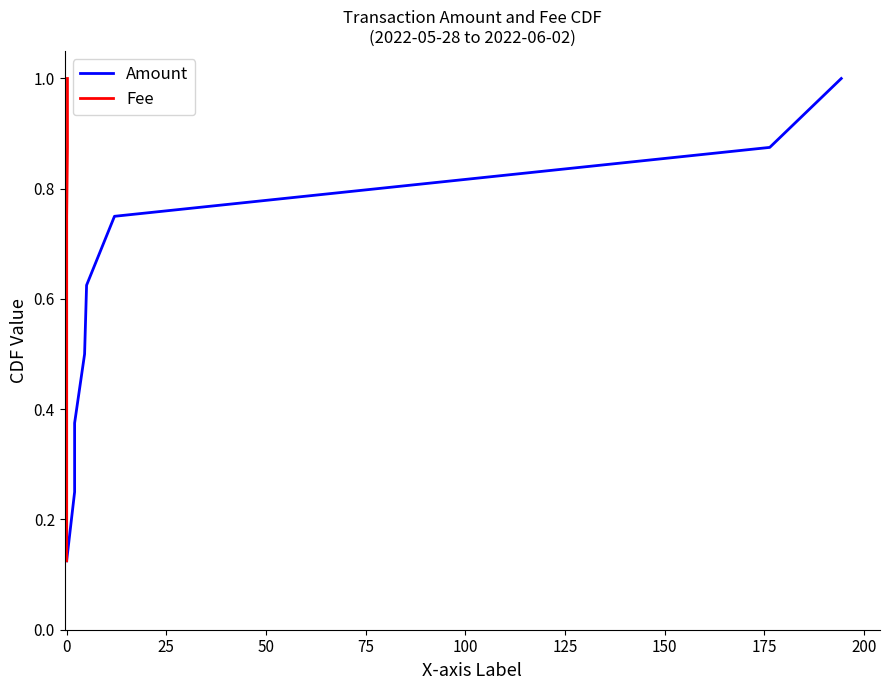

How many data points does each series have?

8